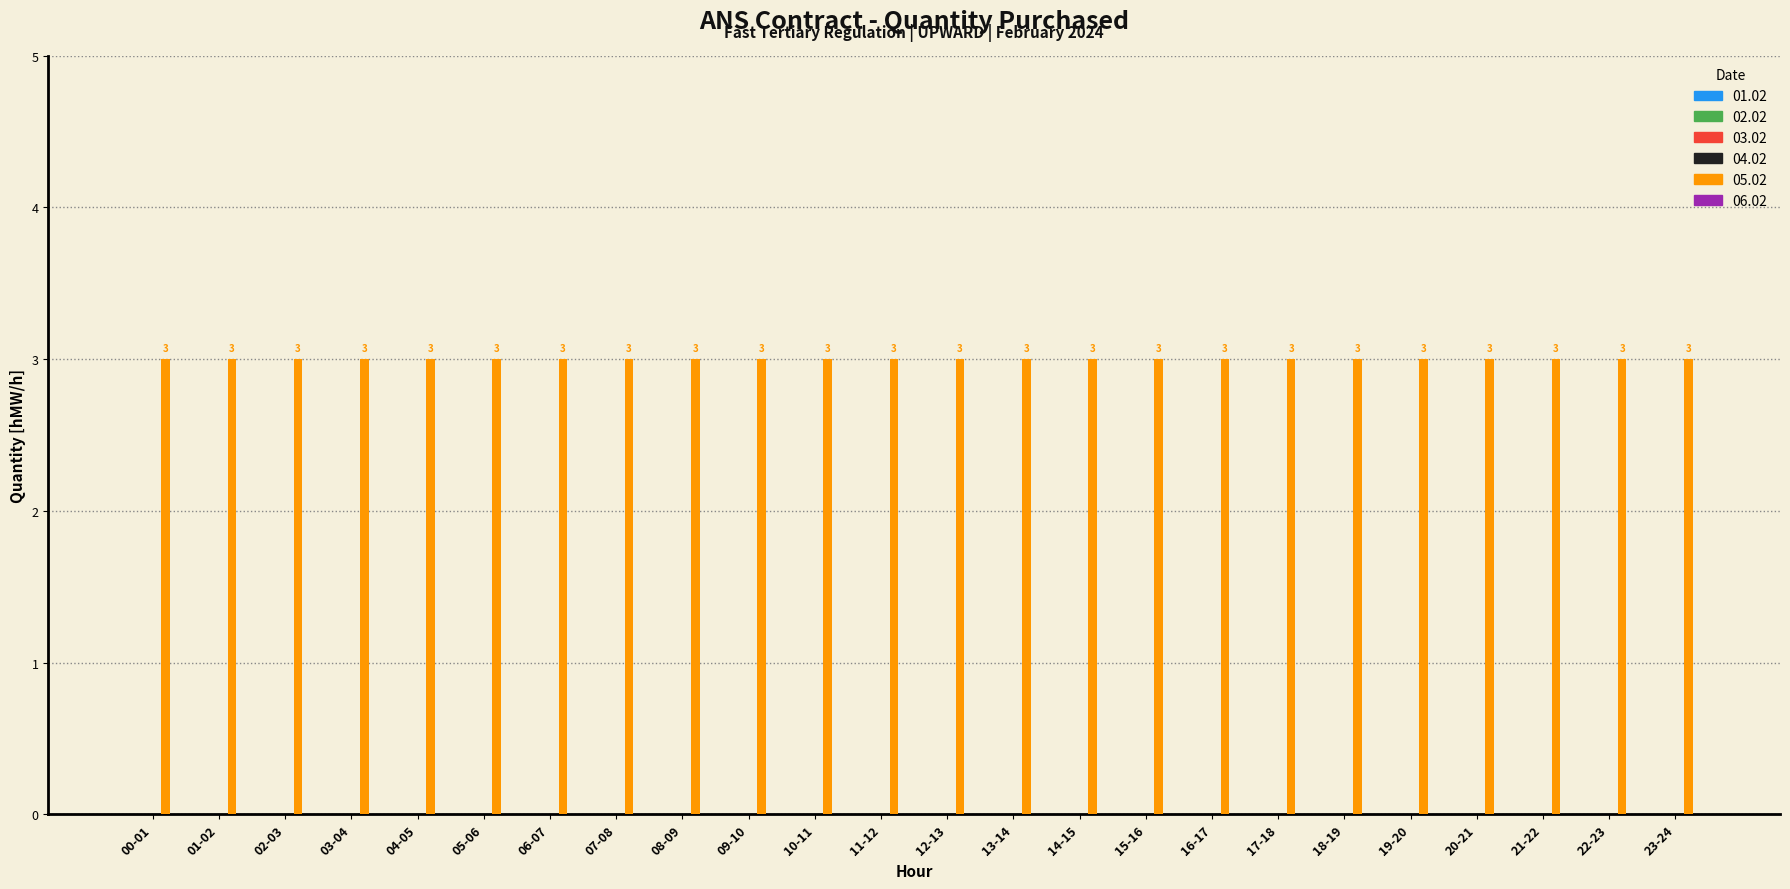

At which category is the sum across all series the highest?

00-01